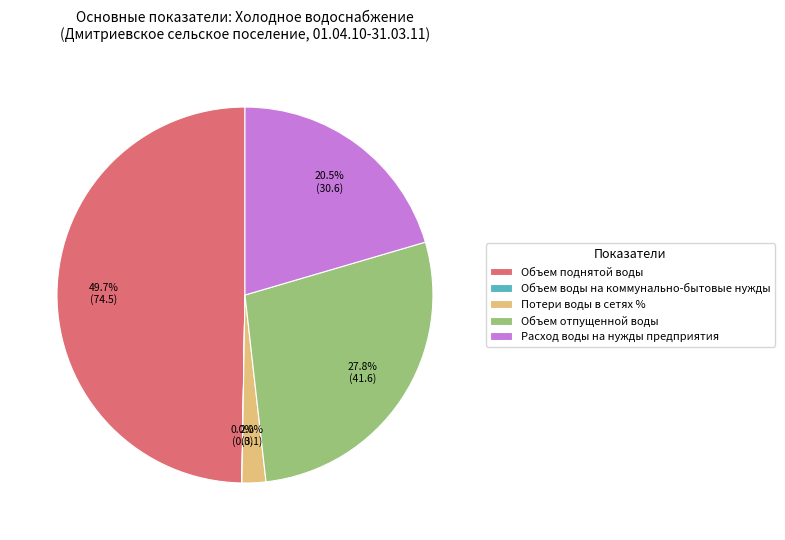

What percentage do Расход воды на нужды предприятия and Потери воды в сетях % together represent?

22.5%